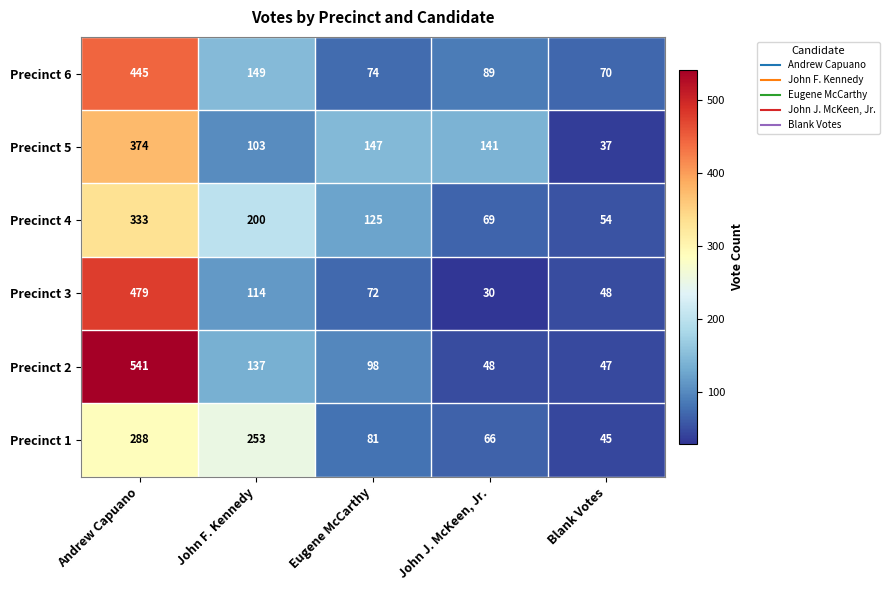

Is it true that Precinct 4 equals 44 at John J. McKeen, Jr.?

False